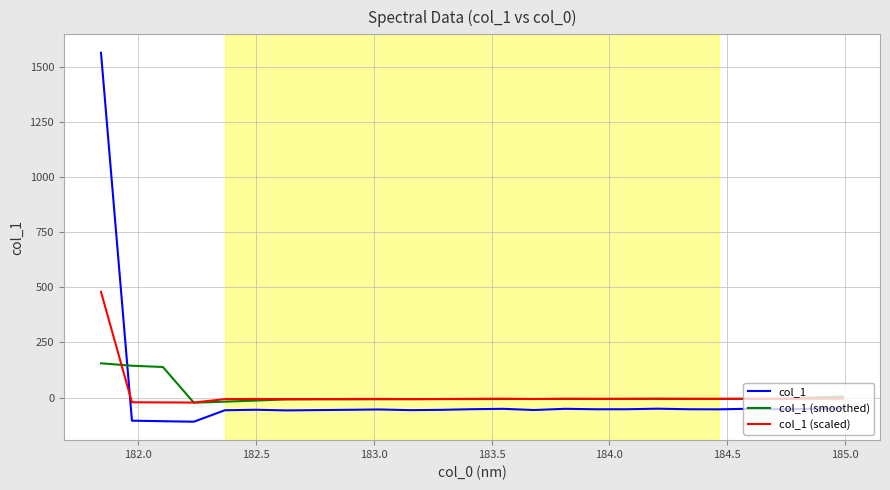

Which series has the largest range (max minus min)?

col_1